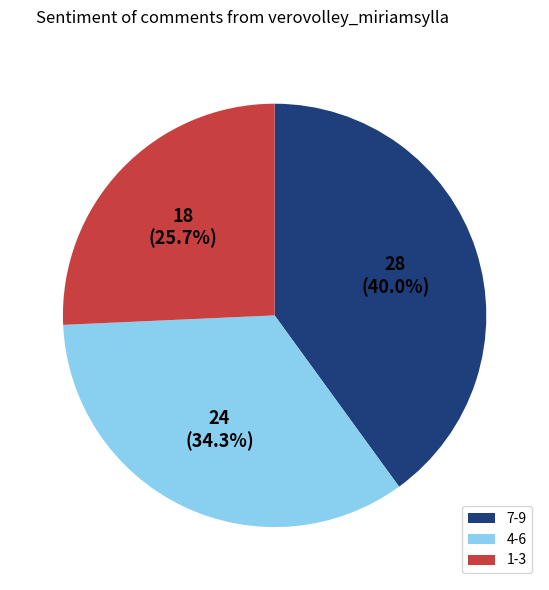

Do 4-6 and 7-9 together represent more than half of the pie?

Yes